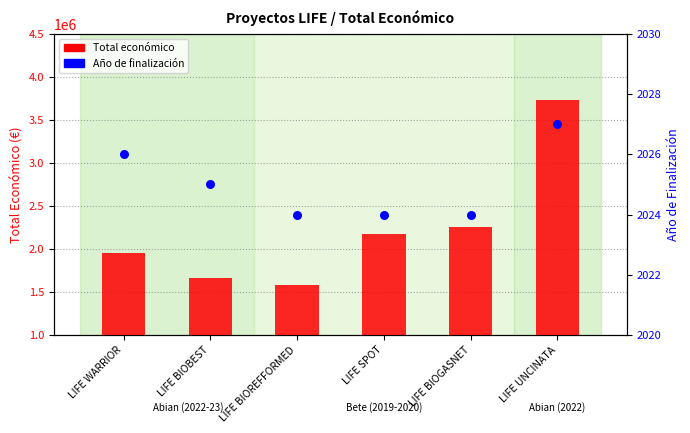

Which series contains the highest Y value?

Total económico